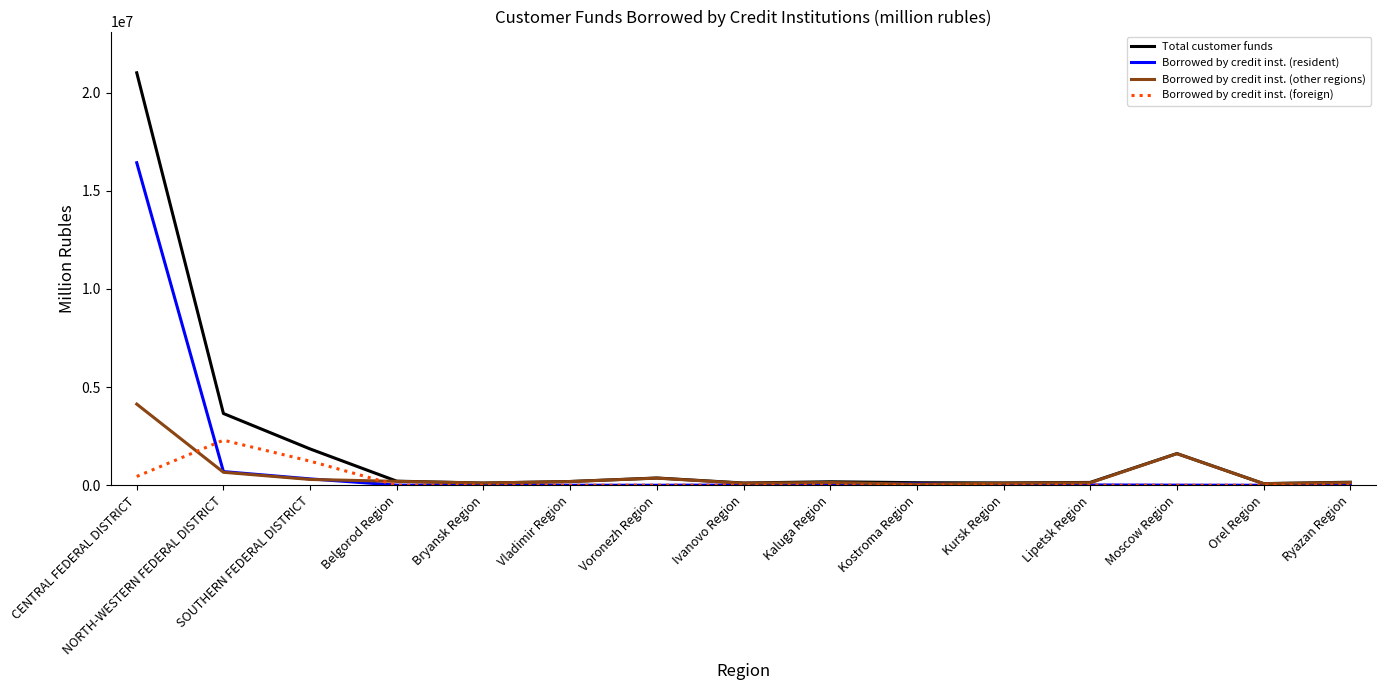

Which series has the largest range (max minus min)?

Total customer funds